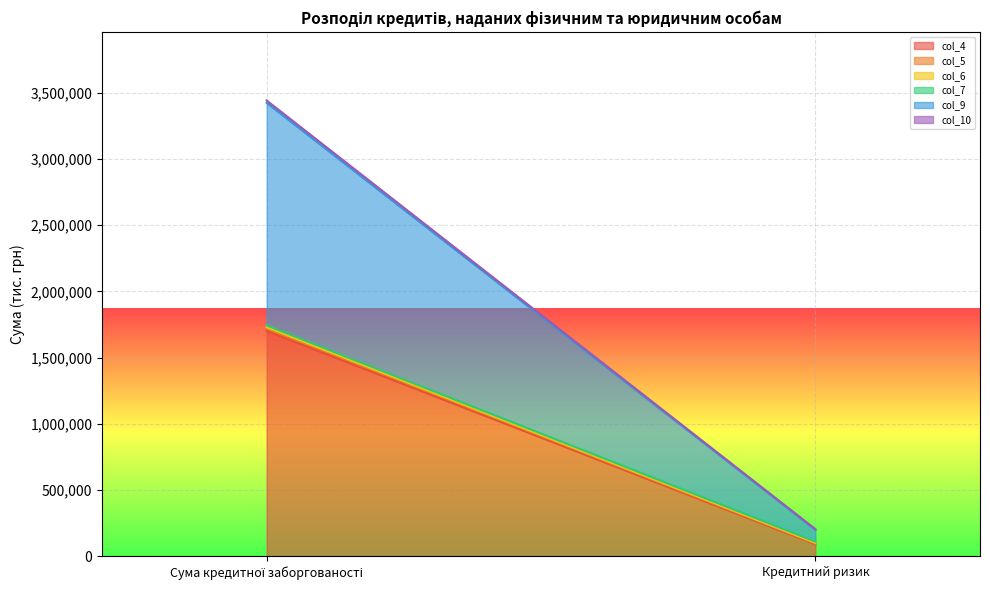

Which series has the largest range (max minus min)?

col_4